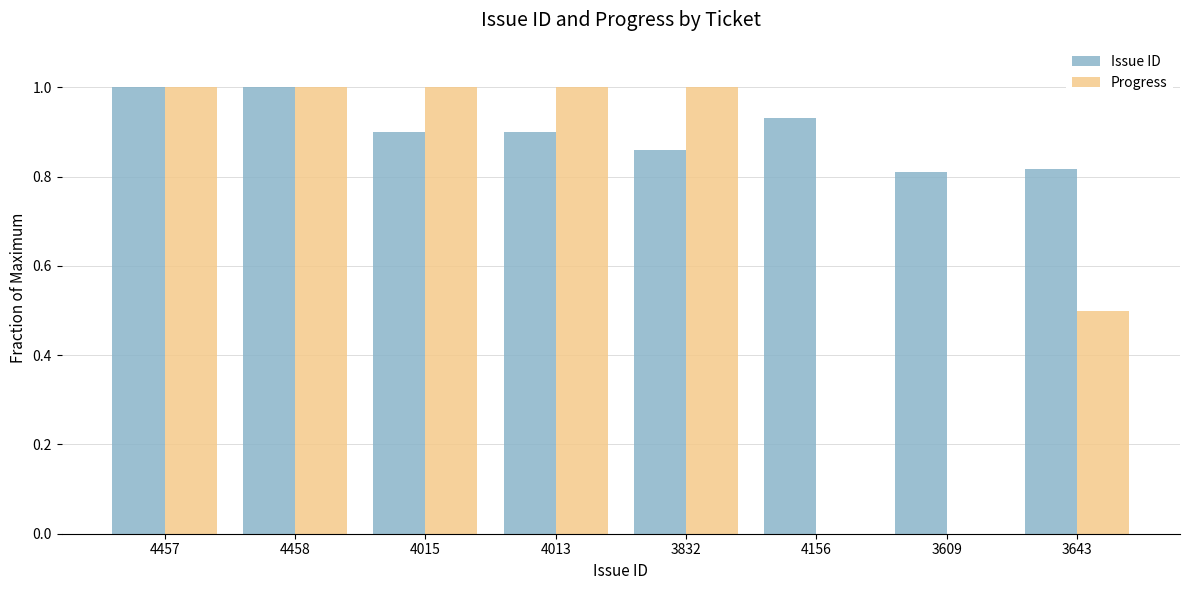

Between 4457 and 4015, which series saw the biggest shift?

Issue ID